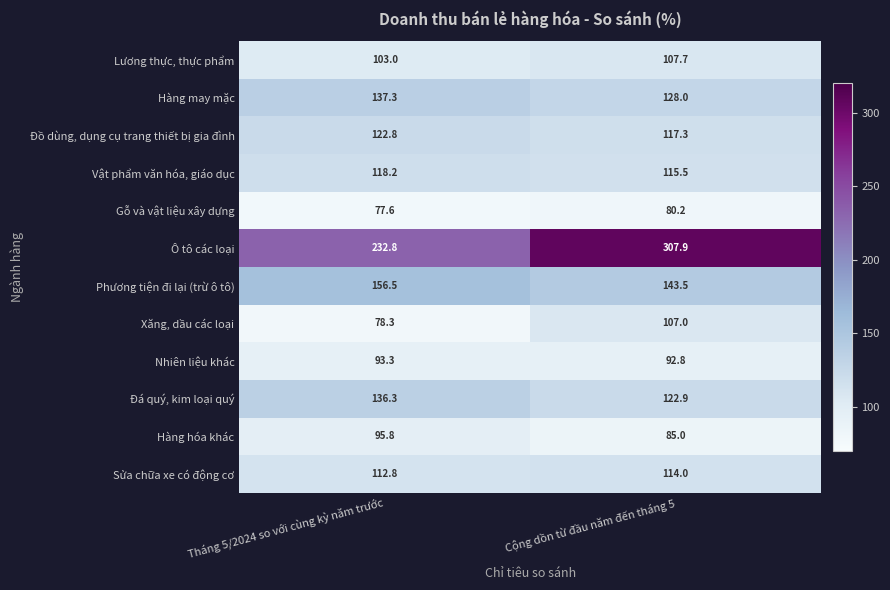

Reading left to right, extract all data points from this chart.

Lương thực, thực phẩm: 103.0	107.7
Hàng may mặc: 137.3	128.0
Đồ dùng, dụng cụ trang thiết bị gia đình: 122.8	117.3
Vật phẩm văn hóa, giáo dục: 118.2	115.5
Gỗ và vật liệu xây dựng: 77.6	80.2
Ô tô các loại: 232.8	307.9
Phương tiện đi lại (trừ ô tô): 156.5	143.5
Xăng, dầu các loại: 78.3	107.0
Nhiên liệu khác: 93.3	92.8
Đá quý, kim loại quý: 136.3	122.9
Hàng hóa khác: 95.8	85.0
Sửa chữa xe có động cơ: 112.8	114.0